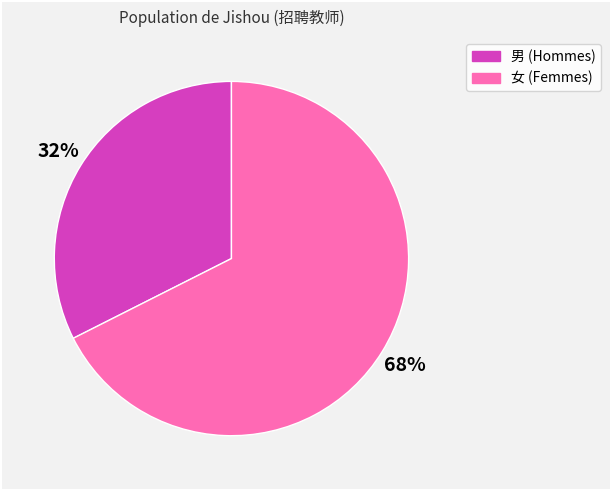

Do 女 and 男 together represent more than half of the pie?

Yes